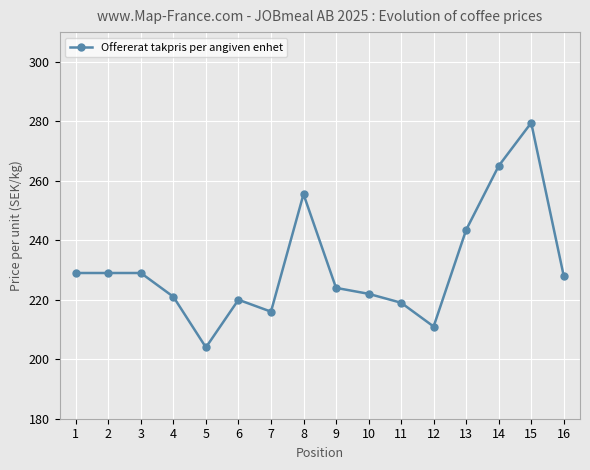

What is the value of the 13th point from the left?

243.5